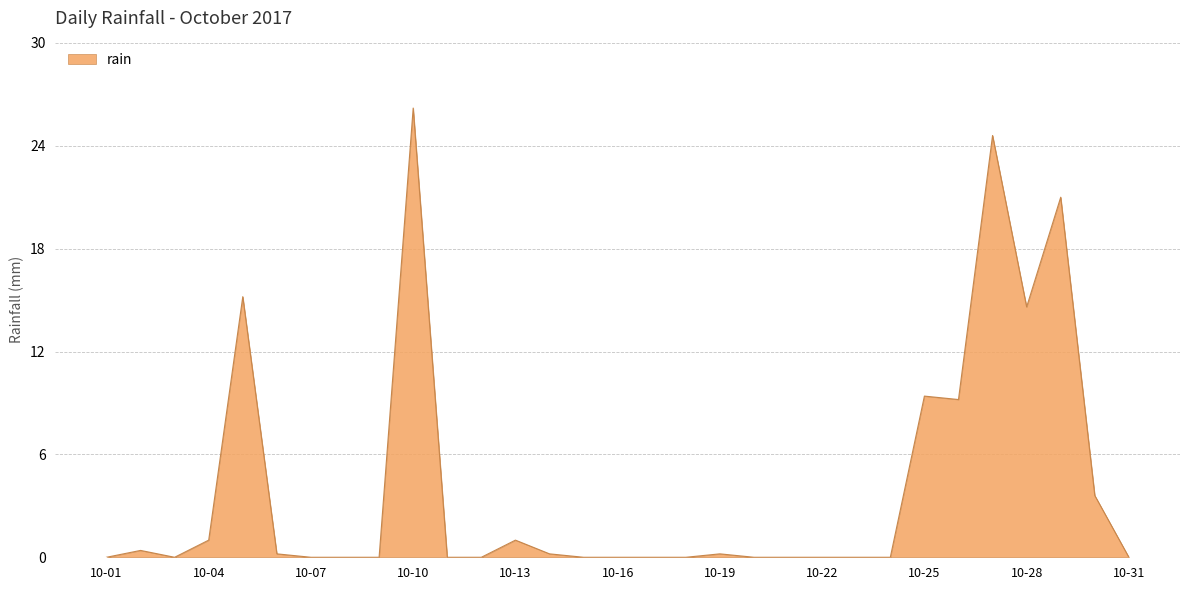

Reading right to left, what are all the values shown in this chart?

0.0	3.6	21.0	14.6	24.6	9.2	9.4	0.0	0.0	0.0	0.0	0.0	0.2	0.0	0.0	0.0	0.0	0.2	1.0	0.0	0.0	26.2	0.0	0.0	0.0	0.2	15.2	1.0	0.0	0.4	0.0